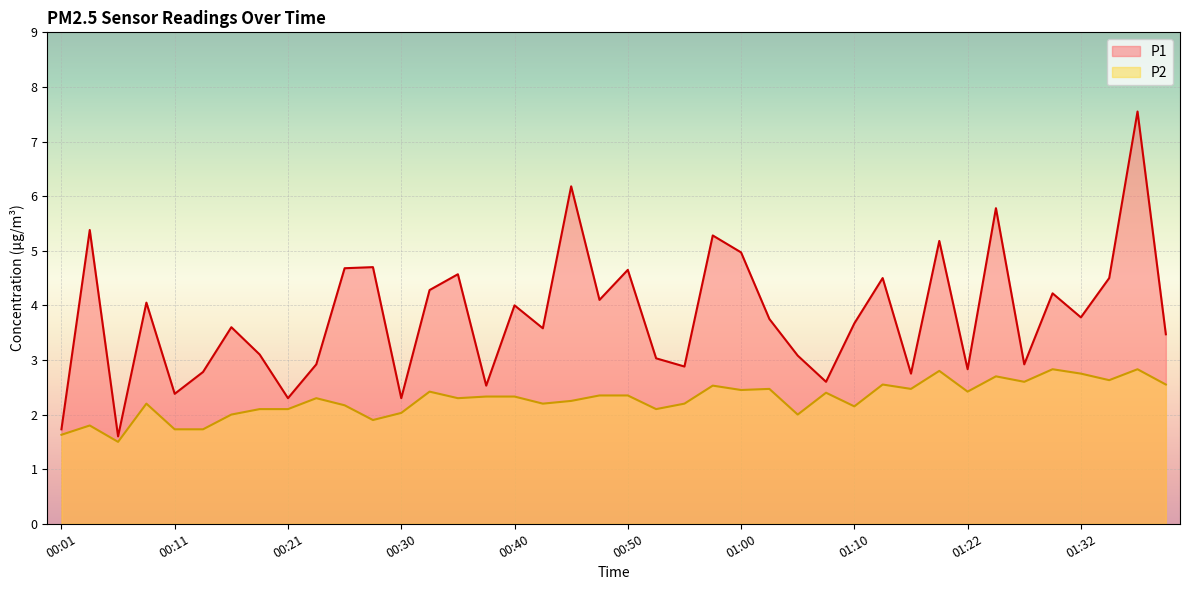

True or false: P1 has a value of 3.2 at 00:26.

False